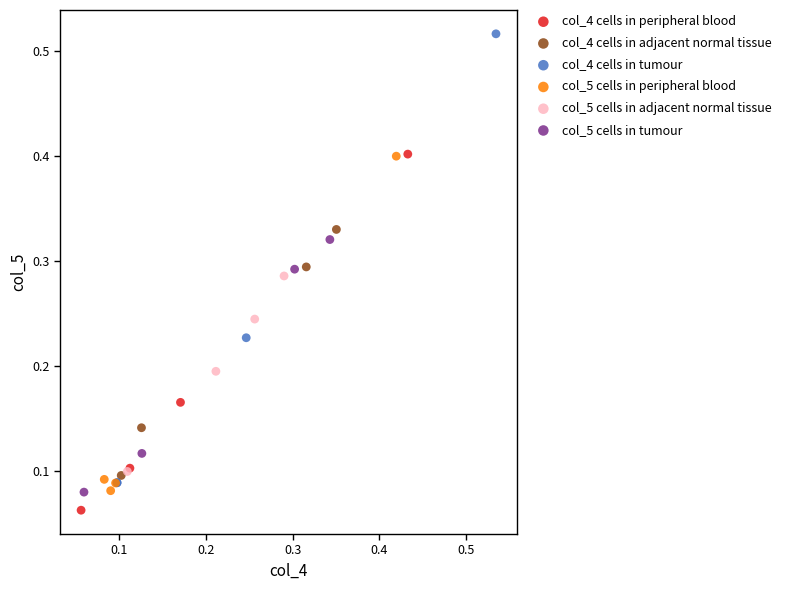

Which series contains the lowest Y value?

col_4 cells in peripheral blood